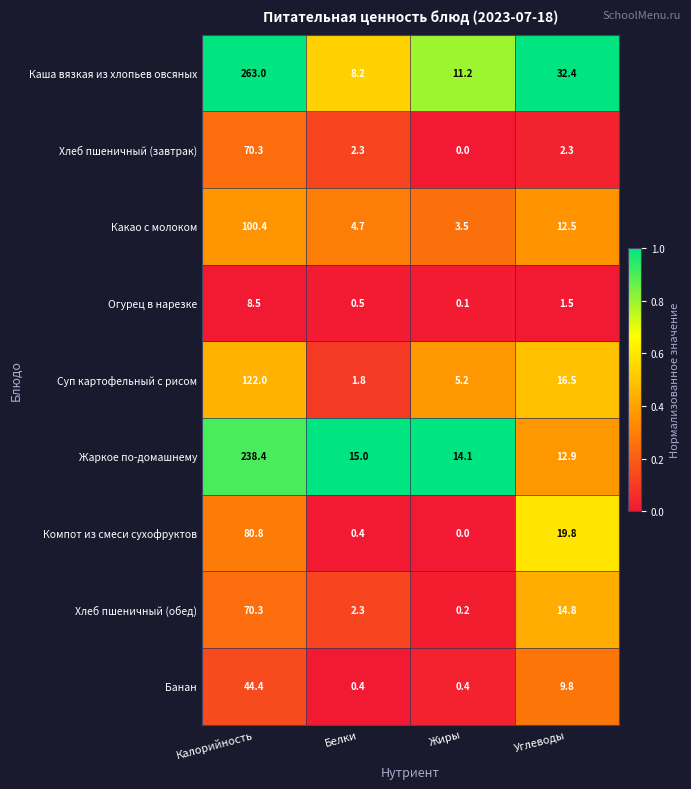

What is the sum of all Каша вязкая из хлопьев овсяных values?

314.8